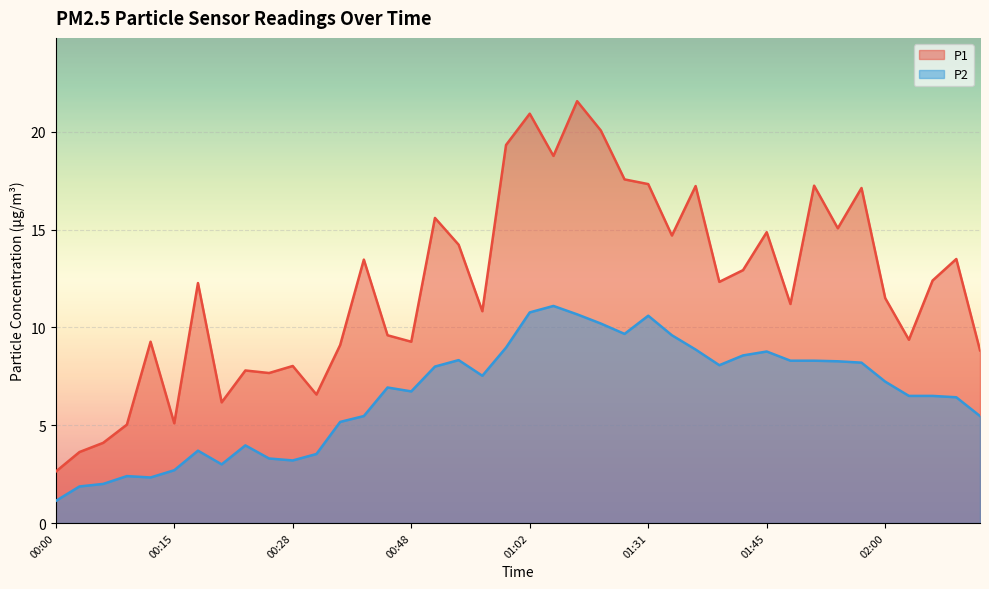

How many lines are shown in the chart?

2